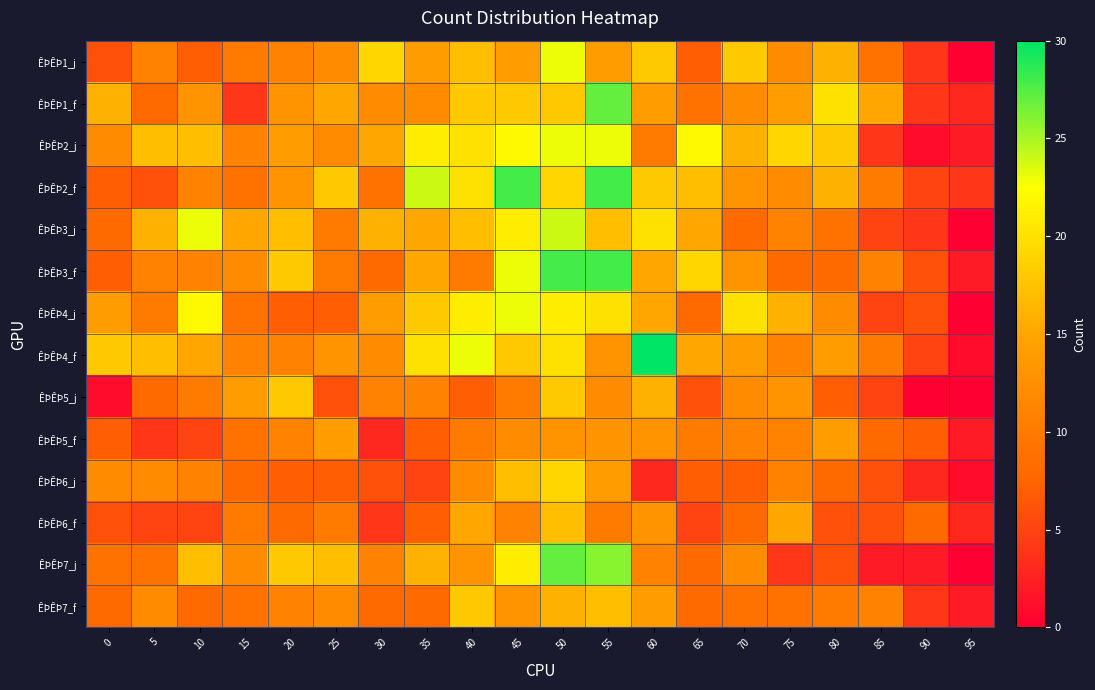

Between 5 and 65, which is larger?

5